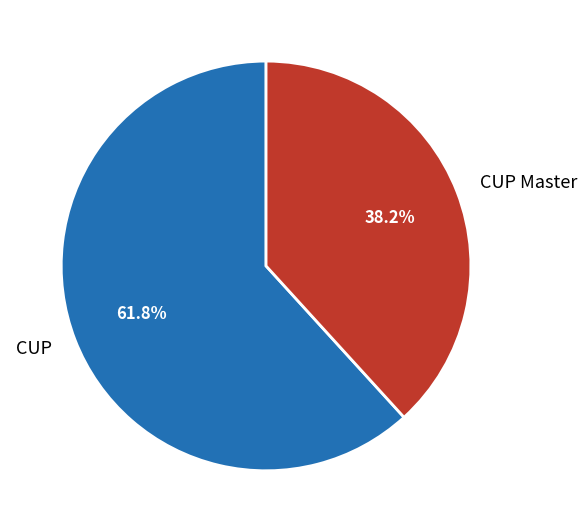

Is CUP Master the majority of the pie?

No